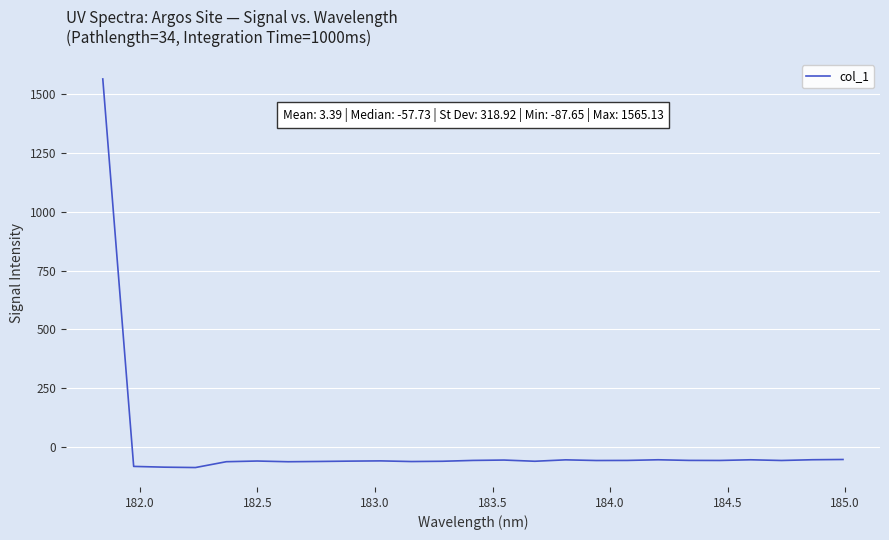

How many positive values are there?

1